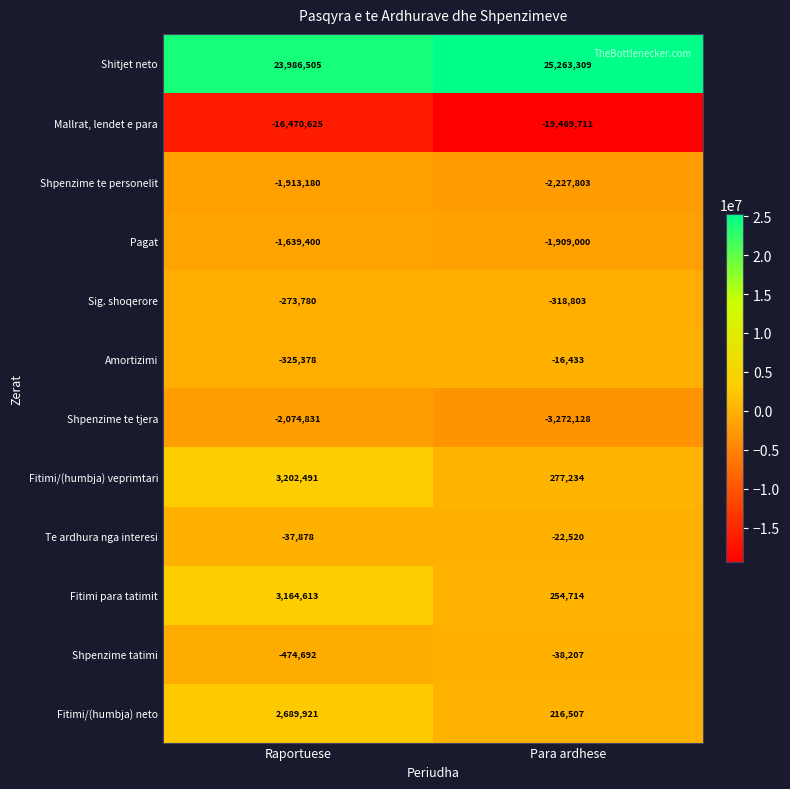

How many categories are shown in the chart?

2